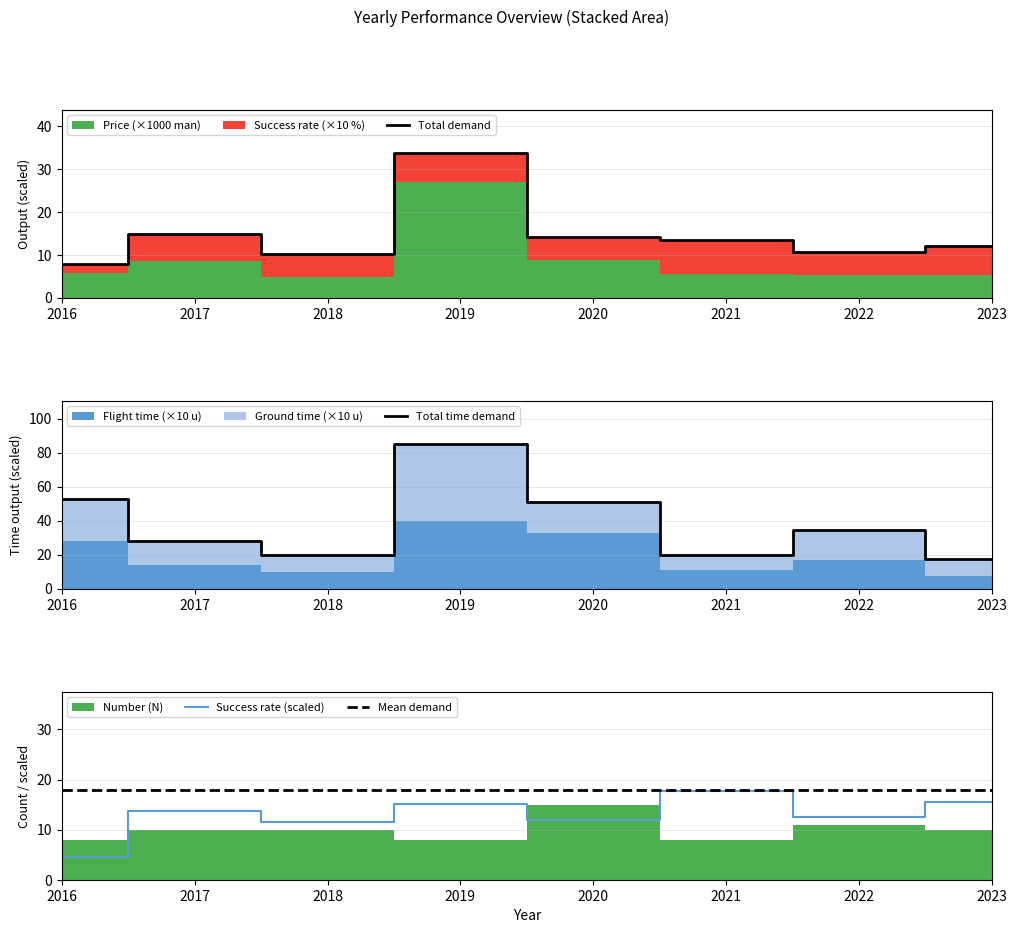

The value of Success rate (scaled) at 2018 is 5.3. True or false?

False